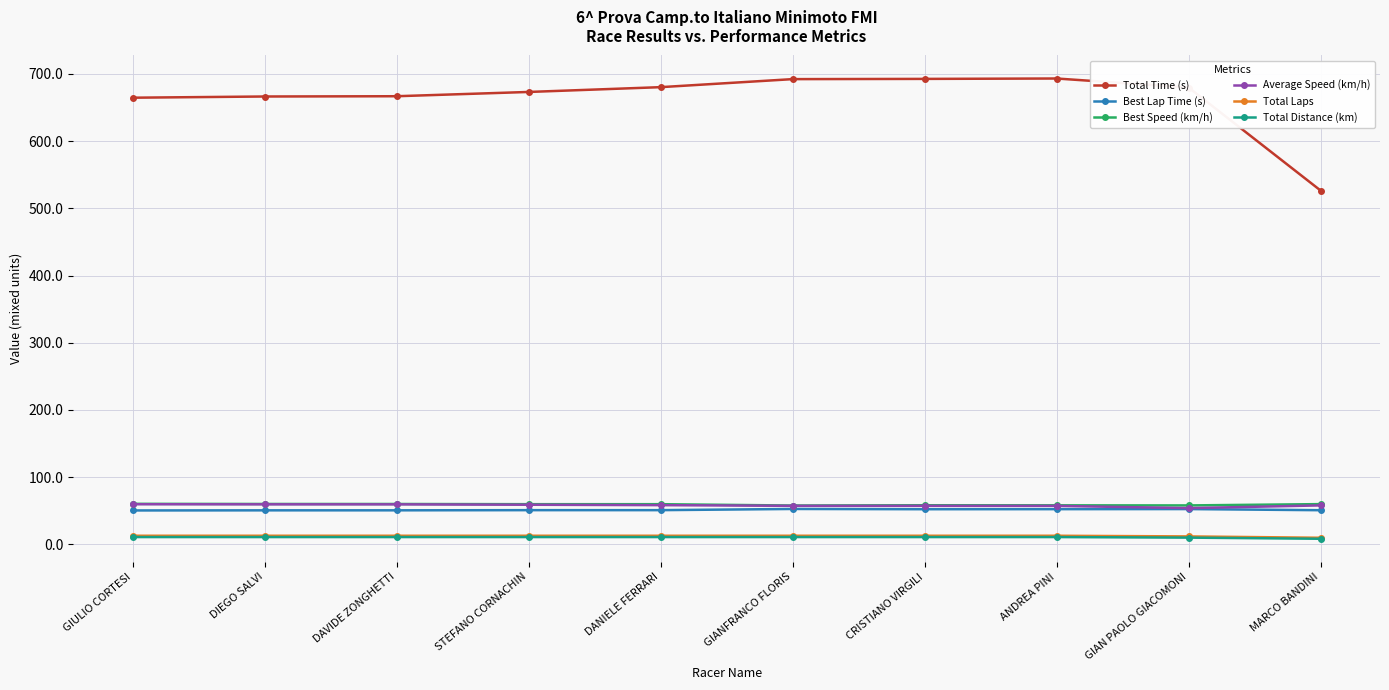

Between DAVIDE ZONGHETTI and GIANFRANCO FLORIS, which series saw the biggest shift?

Total Time (s)